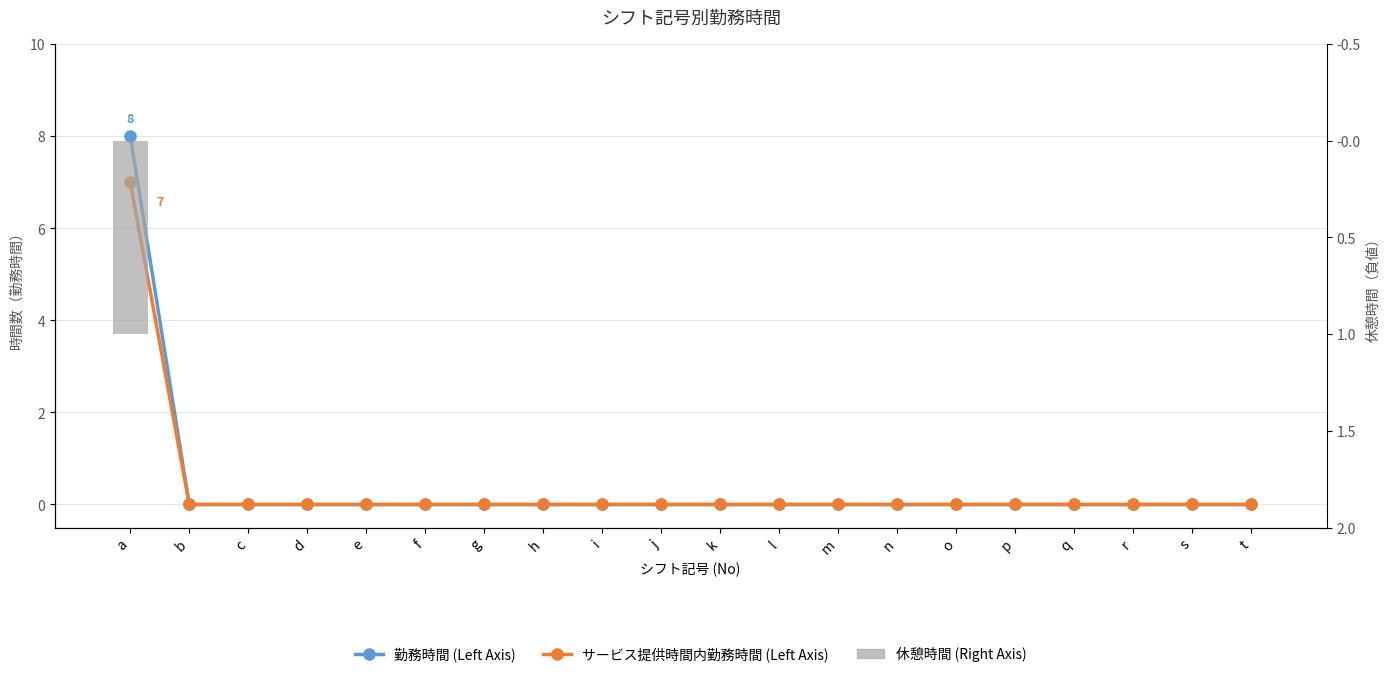

Which series has the largest range (max minus min)?

勤務時間 (Left Axis)